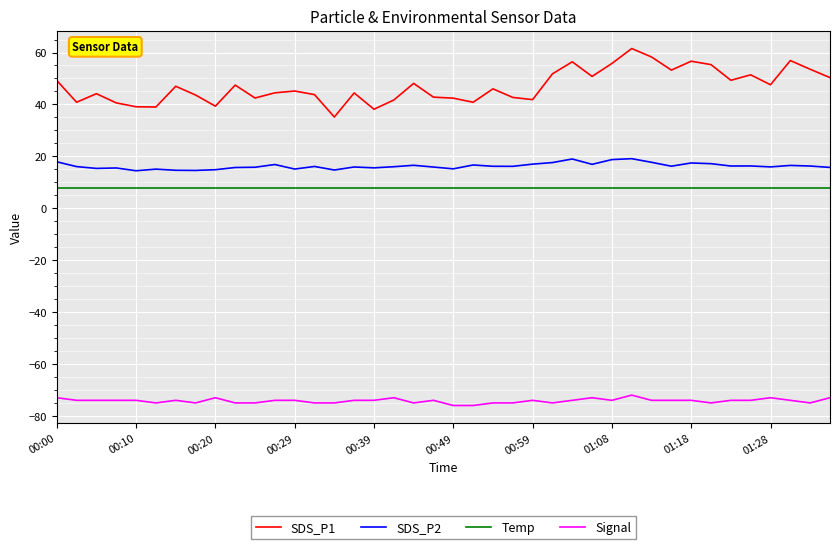

What is the maximum value for SDS_P1?

61.5